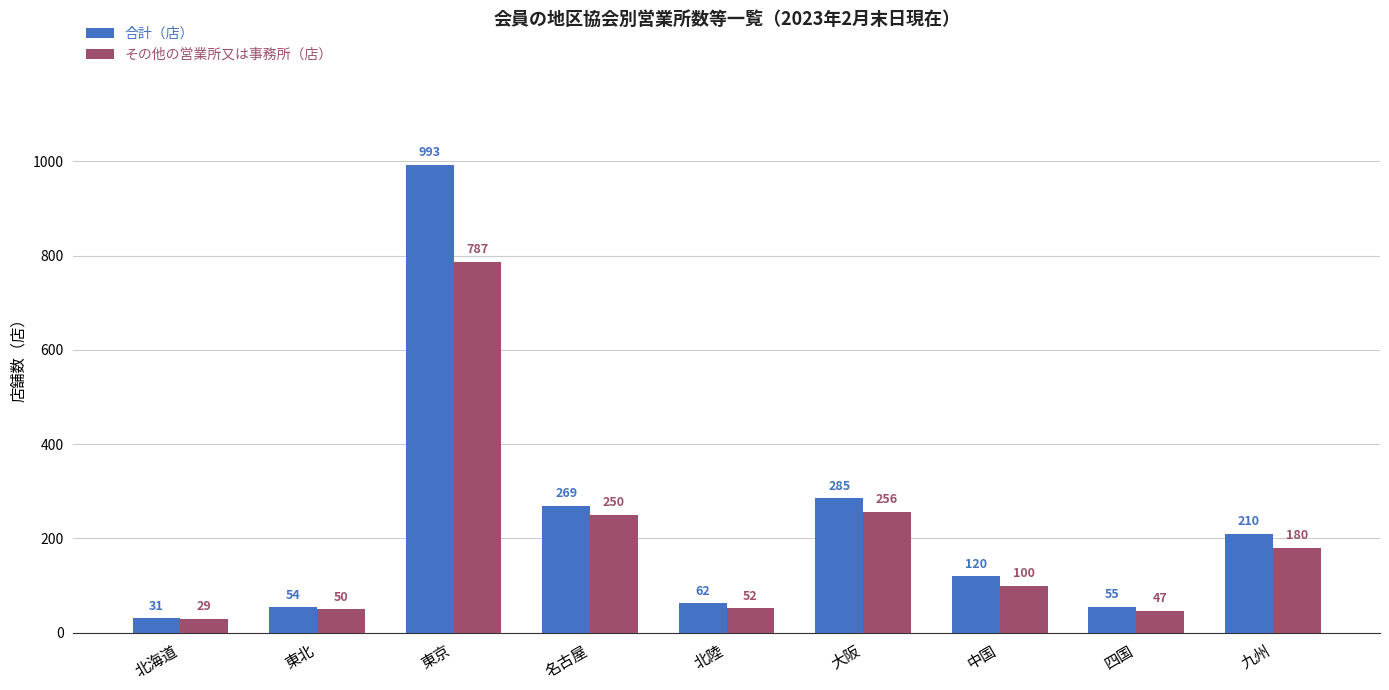

Where is 合計（店） nearest to the value 512?

大阪